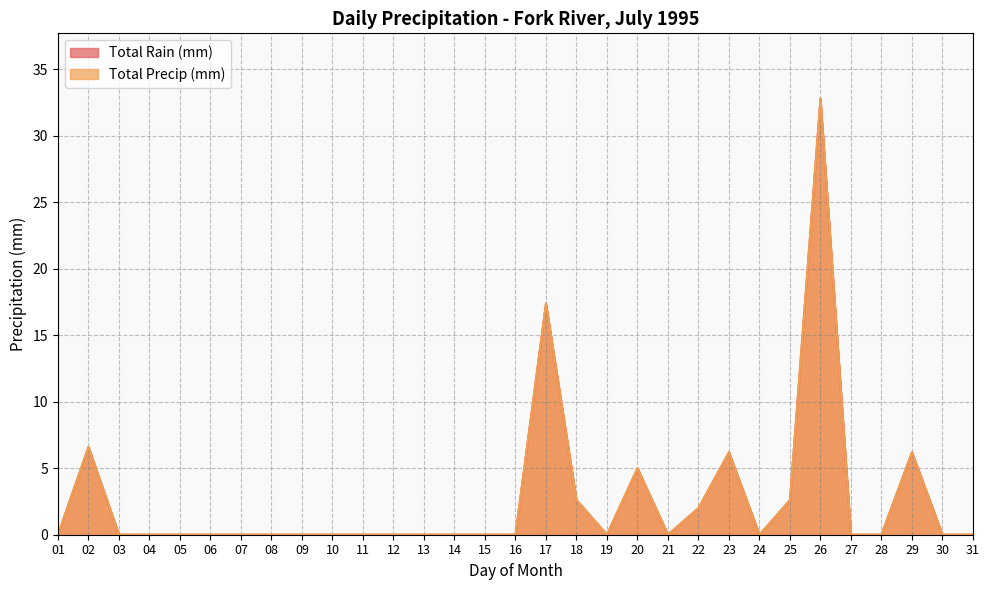

At which label does Total Precip (mm) reach its peak?

26